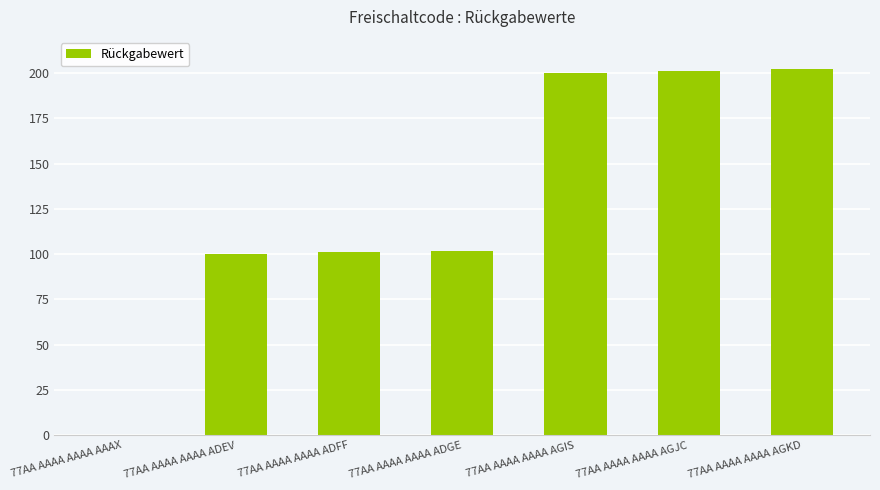

Are the bars grouped side by side (vs. stacked)?

No